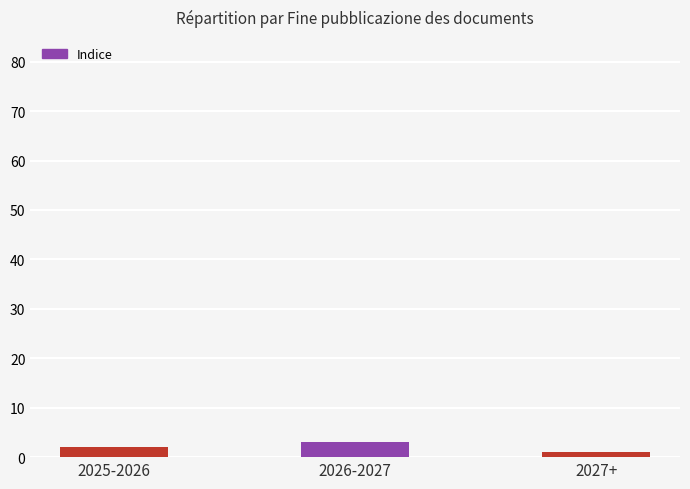

What is the change in value from 2025-2026 to 2027+?

-1